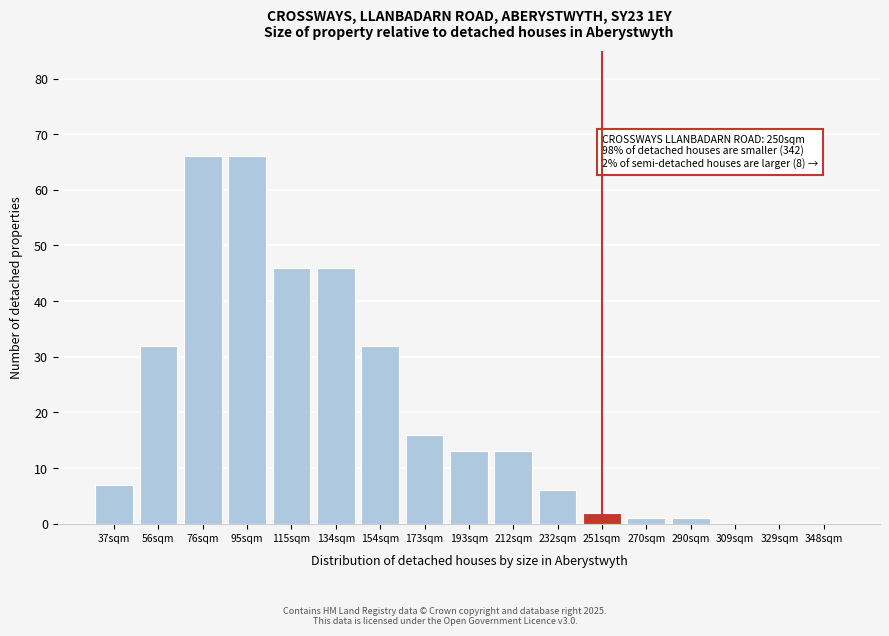

Reading right to left, transcribe all the data shown in this chart.

348sqm=0	329sqm=0	309sqm=0	290sqm=1	270sqm=1	251sqm=2	232sqm=6	212sqm=13	193sqm=13	173sqm=16	154sqm=32	134sqm=46	115sqm=46	95sqm=66	76sqm=66	56sqm=32	37sqm=7